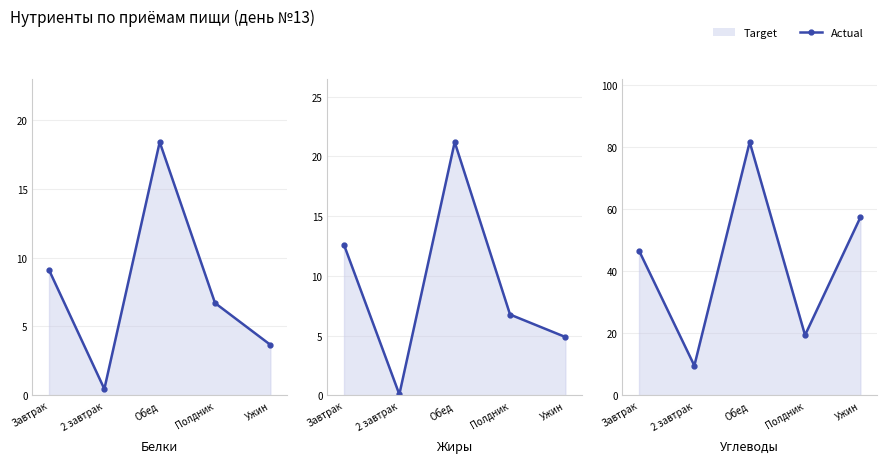

Is it true that the value at Ужин is 28.2?

False